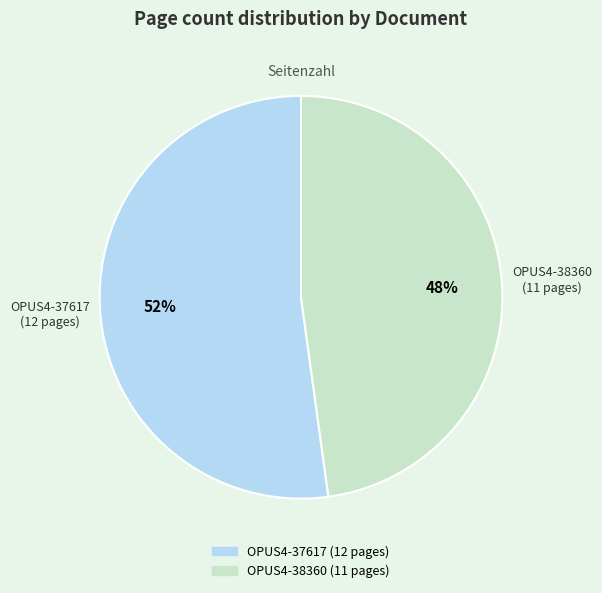

True or false: OPUS4-38360 accounts for 40% of the total.

False